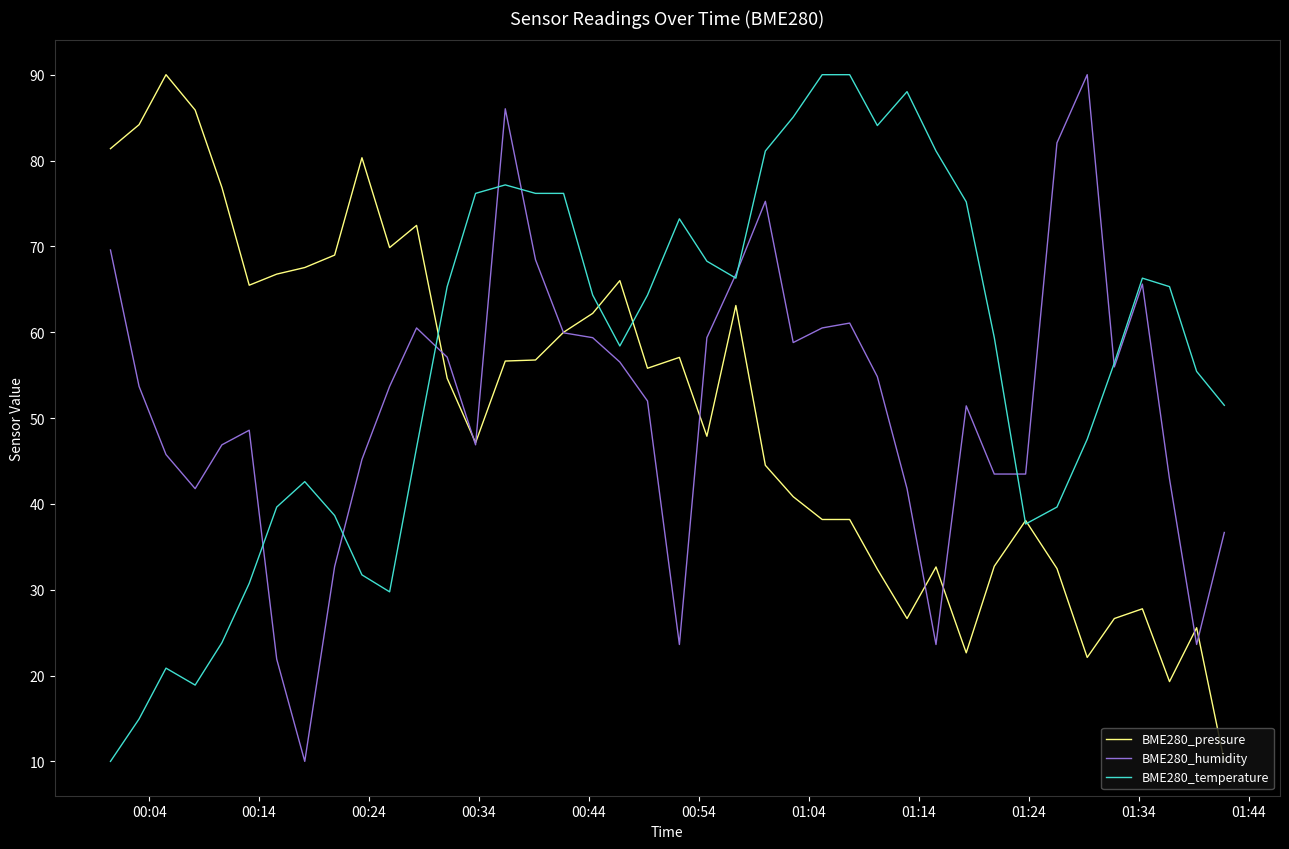

What is the maximum value shown in the chart?

90.0